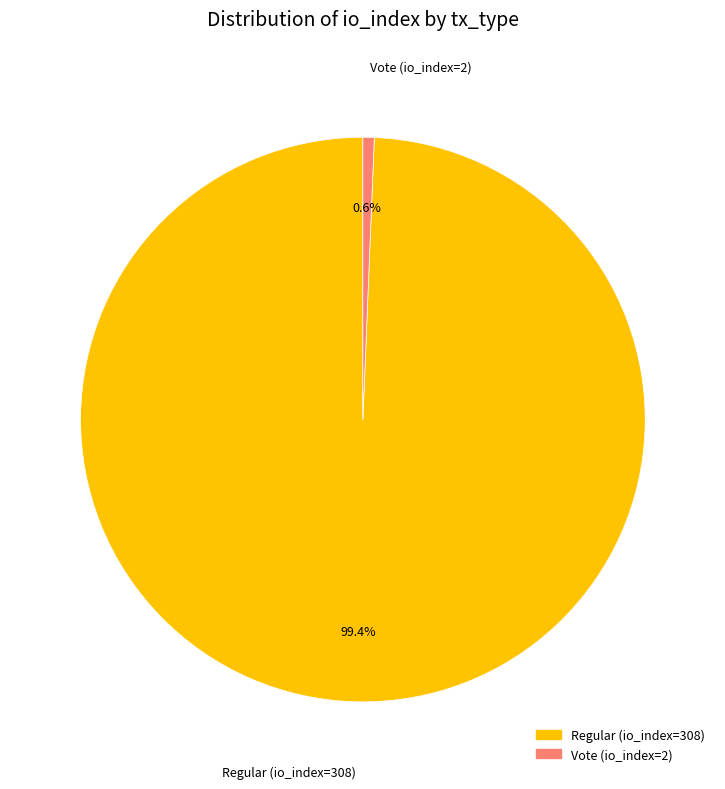

To the nearest percent, what percentage of the pie is Vote (io_index=2)?

1%